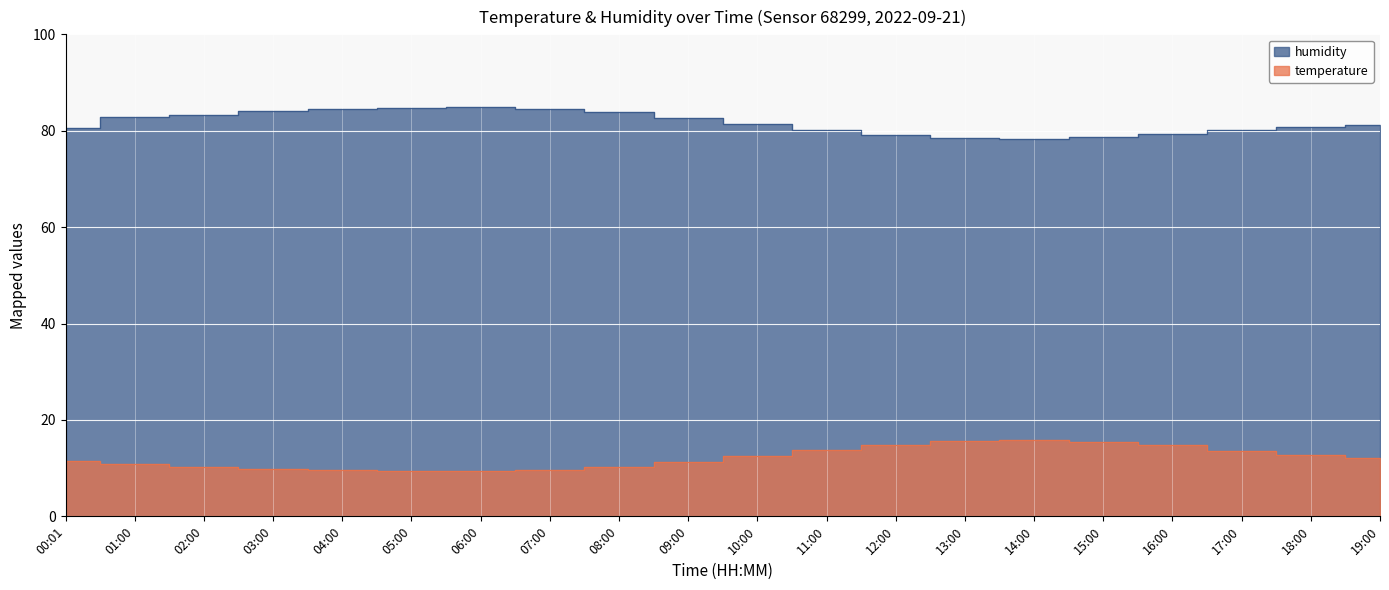

What is the sum of all temperature values?

243.4